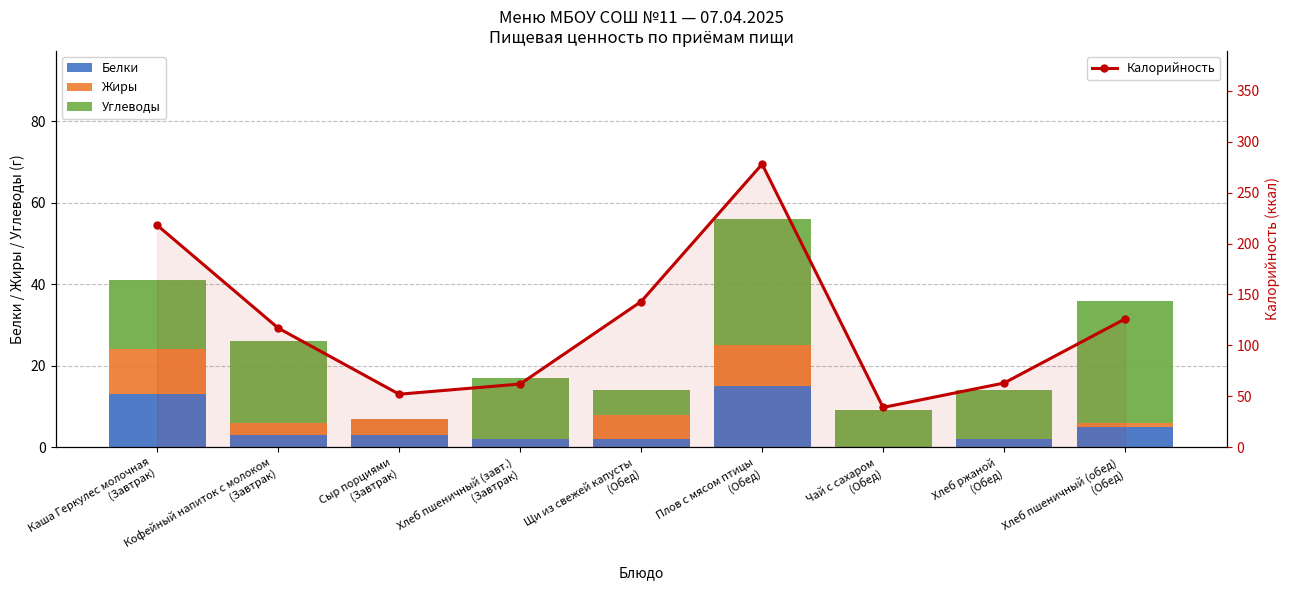

What is the label of the 8th bar from the right?

Кофейный напиток с молоком
(Завтрак)